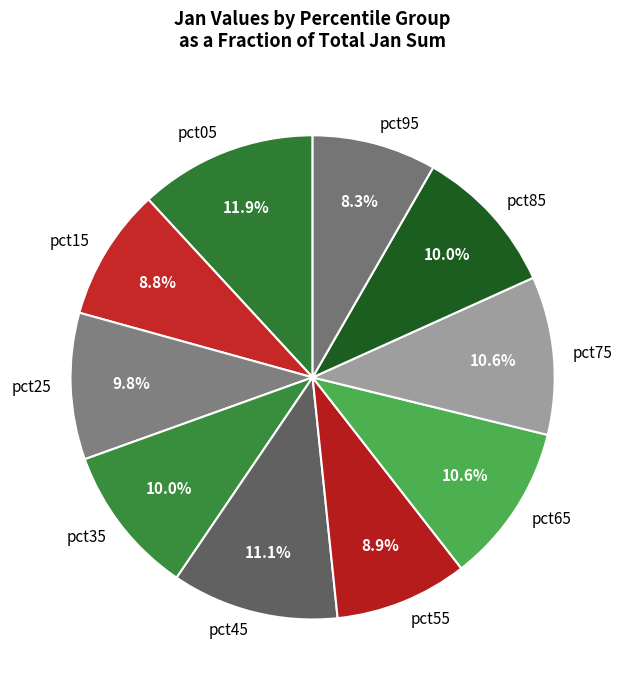

What percentage do pct95 and pct35 together represent?

18.3%